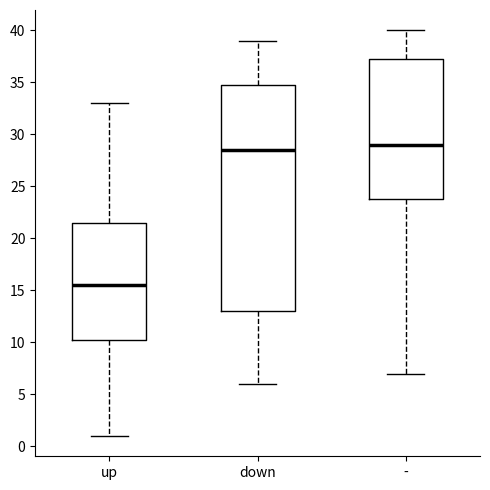

Reading left to right, read every box against the y-axis: the position of its median line, the range the box covers, and the ends of its whiskers. The values are not printed on the chart, so give them approximately, as read against the axis.

up: median 15.5, box 10.5 to 21.5, whiskers 1.0 to 33.0
down: median 28.5, box 13.0 to 35.0, whiskers 6.0 to 39.0
-: median 29.0, box 24.0 to 37.5, whiskers 7.0 to 40.0